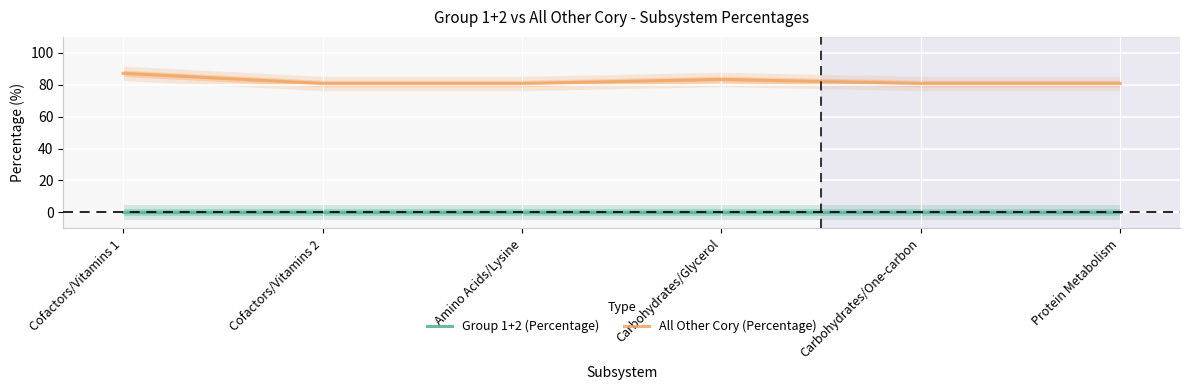

Which label corresponds to the largest value in the chart?

Cofactors/Vitamins 1